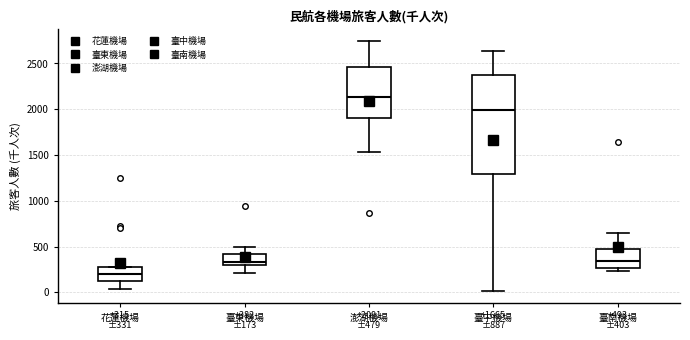

Which box has the highest median line?

澎湖機場